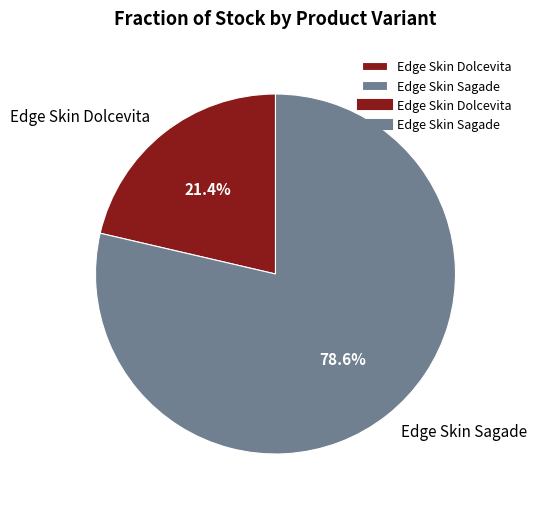

Rank the categories by value from lowest to highest.

Edge Skin Dolcevita, Edge Skin Sagade